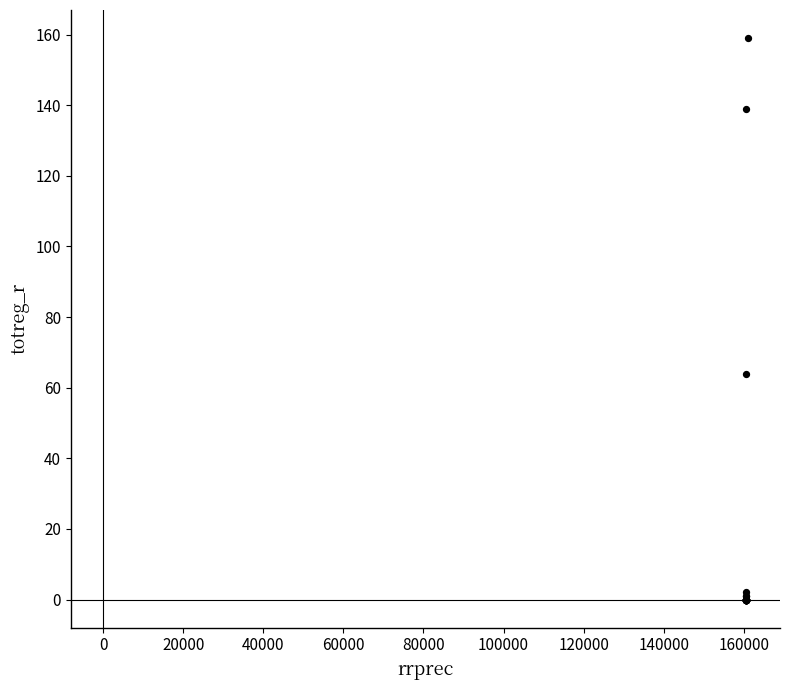

What Y value in the scatter plot is closest to 79?

64